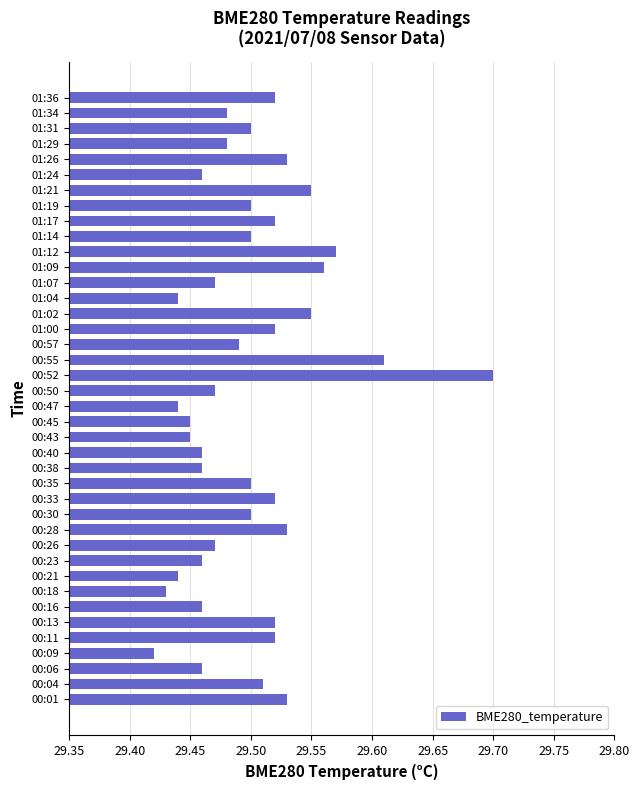

True or false: the data shows 29.5 at 01:36.

True